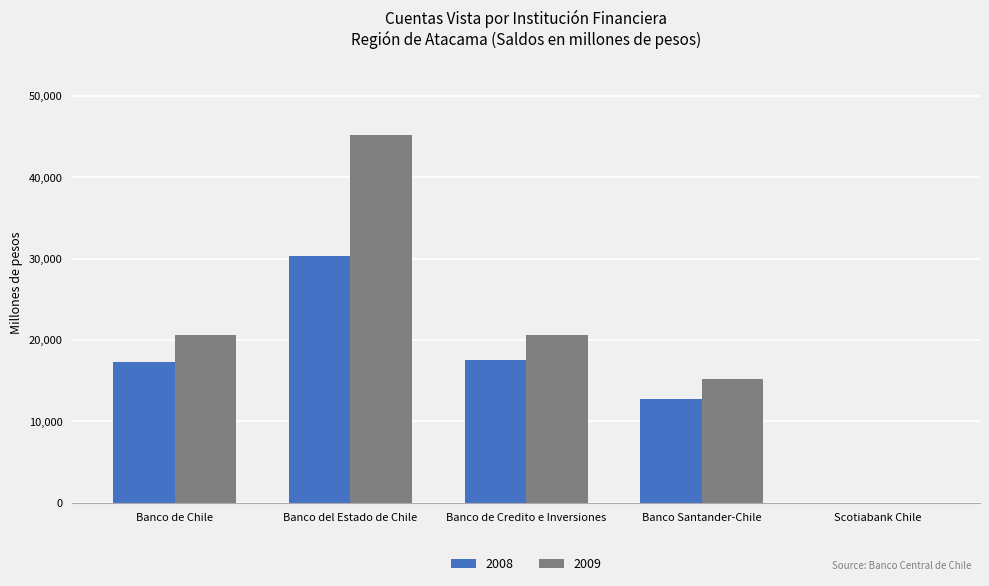

What are all the series names shown in the legend?

2008, 2009